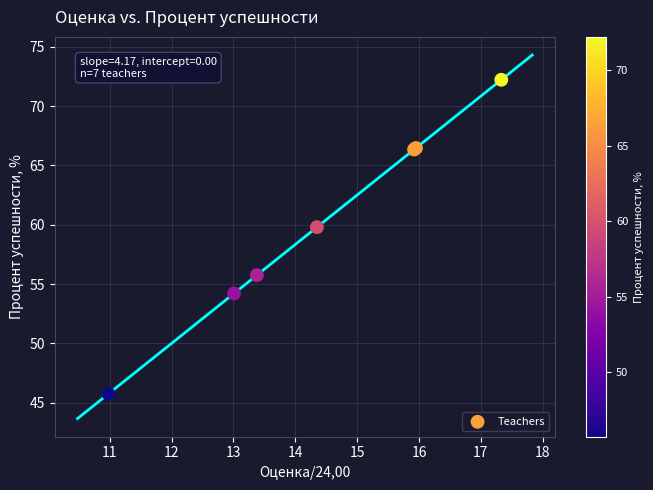

What Y value in the scatter plot is closest to 58?

59.8